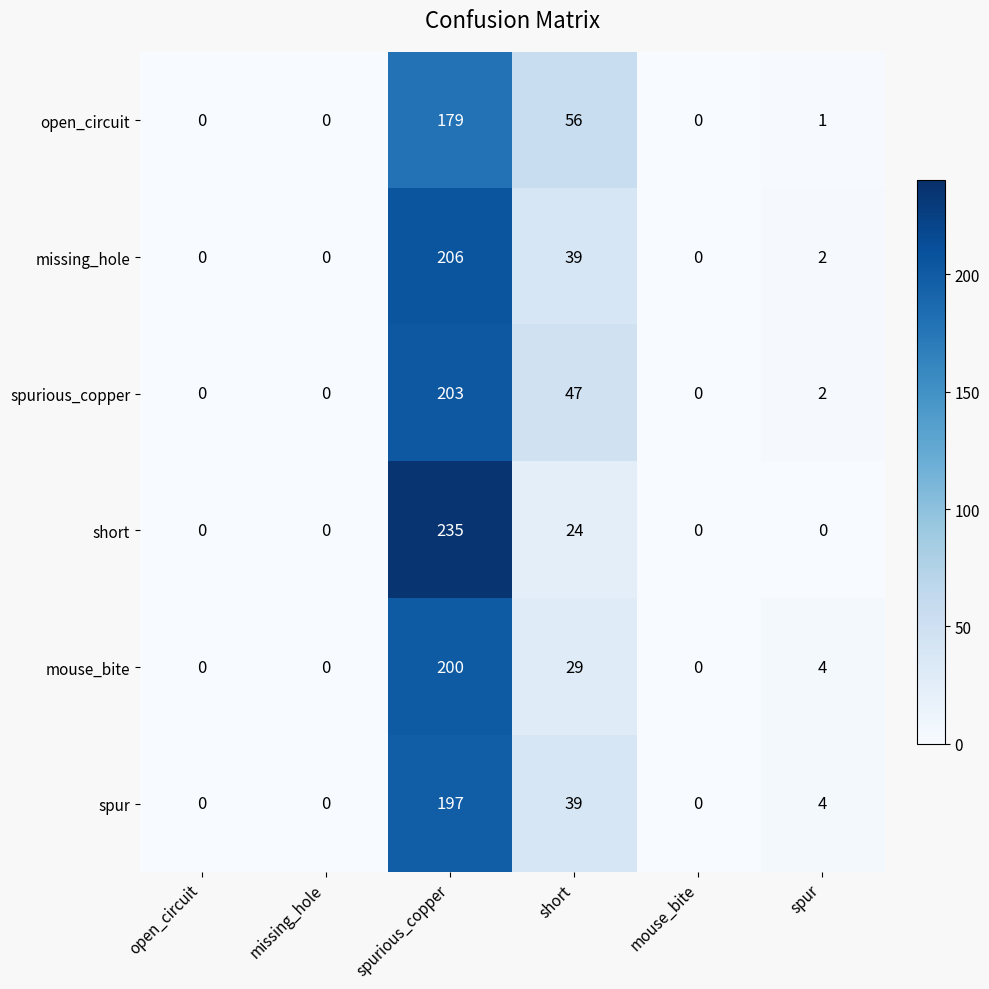

True or false: open_circuit has a value of 124 at open_circuit.

False